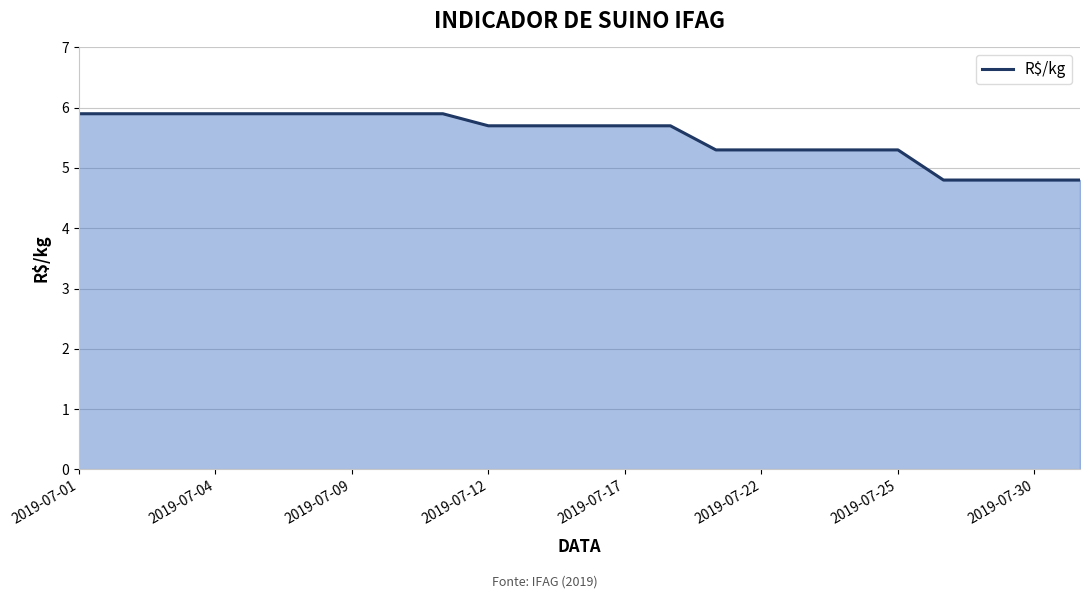

Reading right to left, extract all data points from this chart.

4.8	4.8	4.8	4.8	5.3	5.3	5.3	5.3	5.3	5.7	5.7	5.7	5.7	5.7	5.9	5.9	5.9	5.9	5.9	5.9	5.9	5.9	5.9